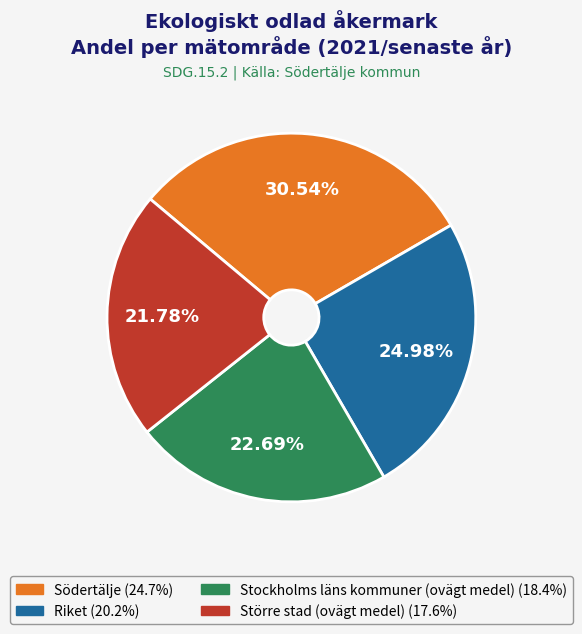

To the nearest percent, what percentage of the pie is Södertälje?

31%